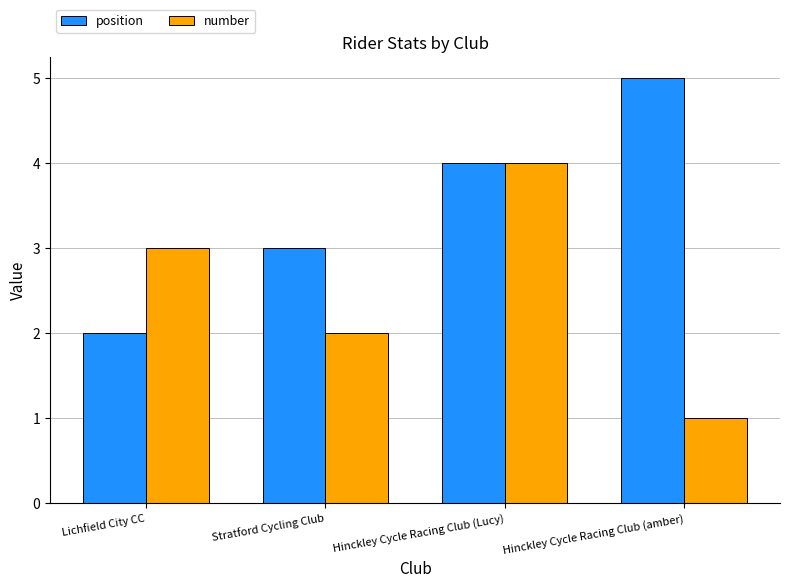

What is the approximate value of number at Hinckley Cycle Racing Club (Lucy)?

4